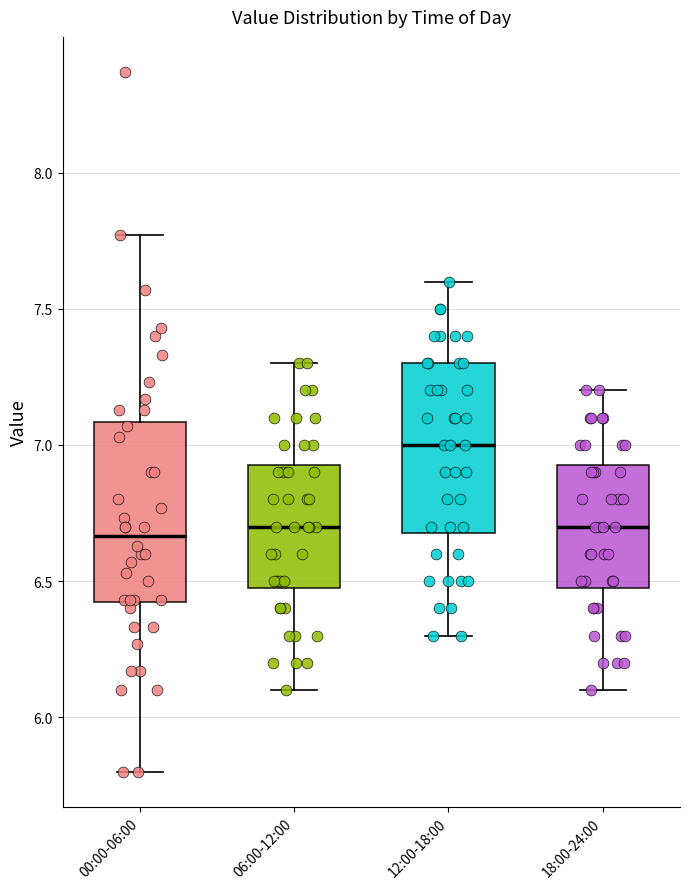

Where does the lower whisker of the box for 18:00-24:00 end on the y-axis? The values are not printed on the chart, so give them approximately, as read against the axis.

6.10